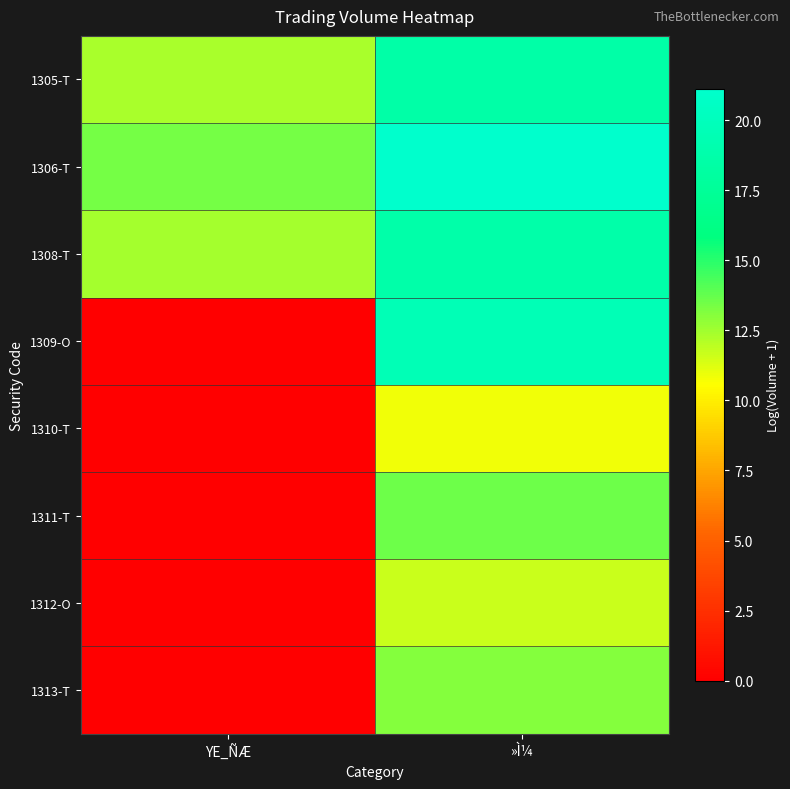

Count the number of data series in this chart.

8